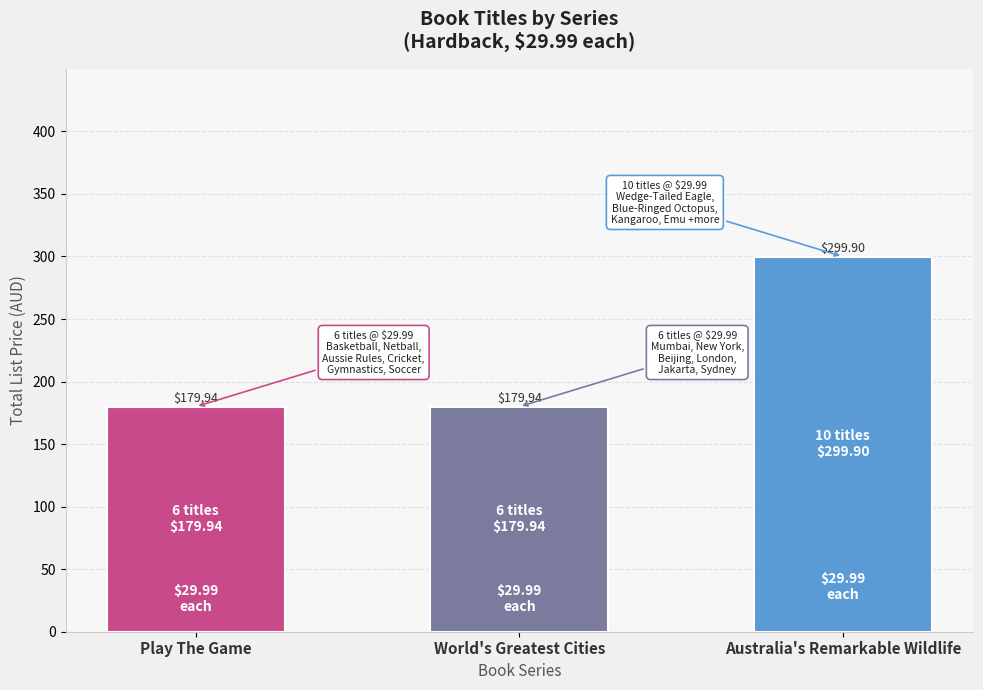

Does the chart contain any negative values?

No